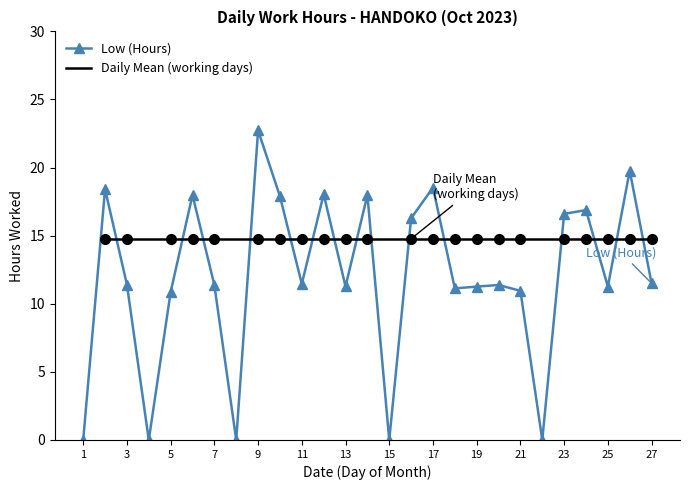

The value at 1 is -14.8. True or false?

False